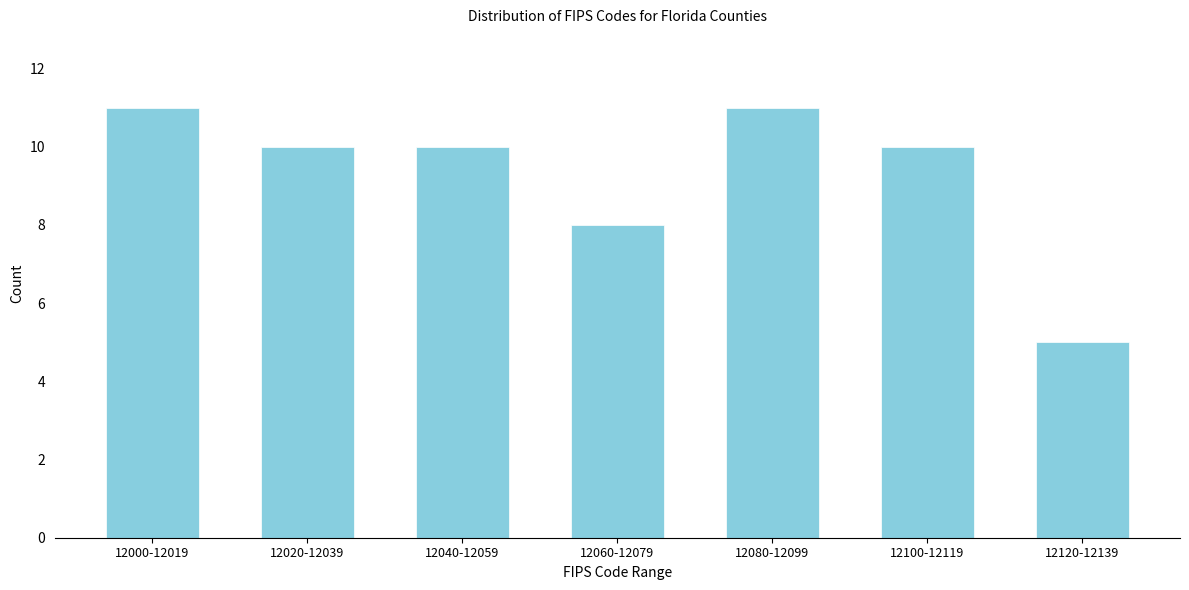

Reading right to left, list all the values displayed in this chart.

12120-12139=5	12100-12119=10	12080-12099=11	12060-12079=8	12040-12059=10	12020-12039=10	12000-12019=11